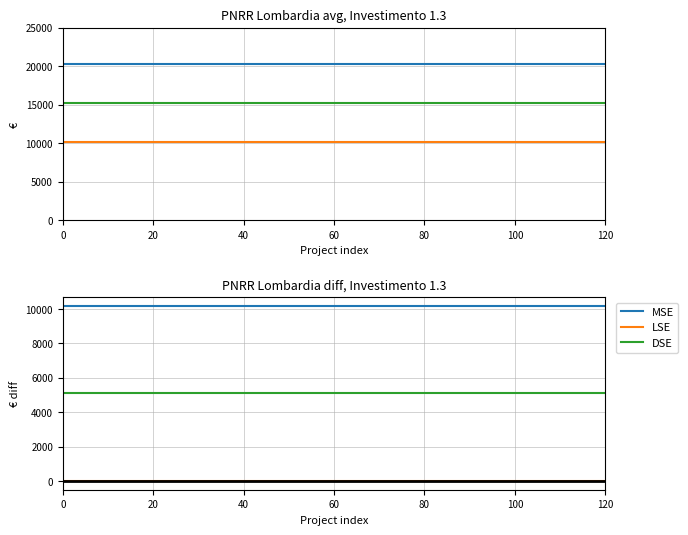

The value of DSE at 9 is 1595. True or false?

False